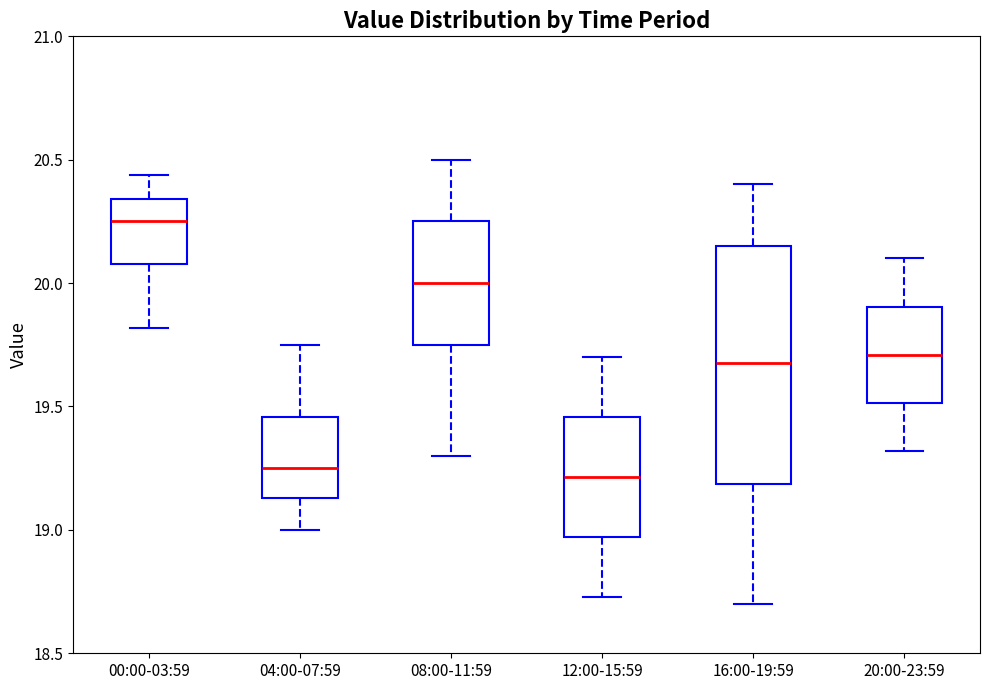

Reading left to right, transcribe this box plot: for each box, give where its median line is, the range the box spans, and where its two whiskers end, as read against the y-axis. The values are not printed on the chart, so give them approximately, as read against the axis.

00:00-03:59: median 20.25, box 20.10 to 20.35, whiskers 19.80 to 20.45
04:00-07:59: median 19.25, box 19.15 to 19.45, whiskers 19.00 to 19.75
08:00-11:59: median 20.00, box 19.75 to 20.25, whiskers 19.30 to 20.50
12:00-15:59: median 19.20, box 18.95 to 19.45, whiskers 18.75 to 19.70
16:00-19:59: median 19.70, box 19.20 to 20.15, whiskers 18.70 to 20.40
20:00-23:59: median 19.70, box 19.50 to 19.90, whiskers 19.30 to 20.10